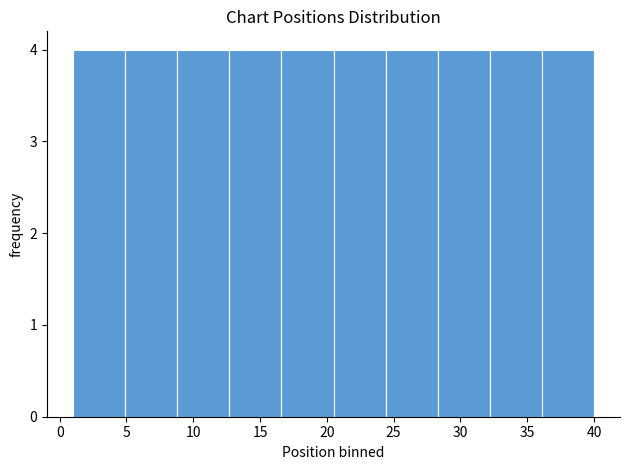

Reading left to right, list every bar in this chart as the range it spans on the x-axis followed by its height. Neither the bar edges nor the heights are printed on the chart, so give them approximately, as read against the axes.

1.0 to 4.9: 4
4.9 to 8.8: 4
8.8 to 12.7: 4
12.7 to 16.6: 4
16.6 to 20.5: 4
20.5 to 24.4: 4
24.4 to 28.3: 4
28.3 to 32.2: 4
32.2 to 36.1: 4
36.1 to 40.0: 4